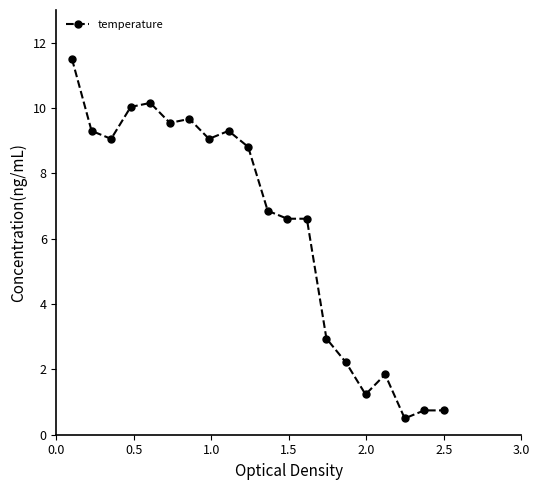

What is the smallest value displayed?

0.5